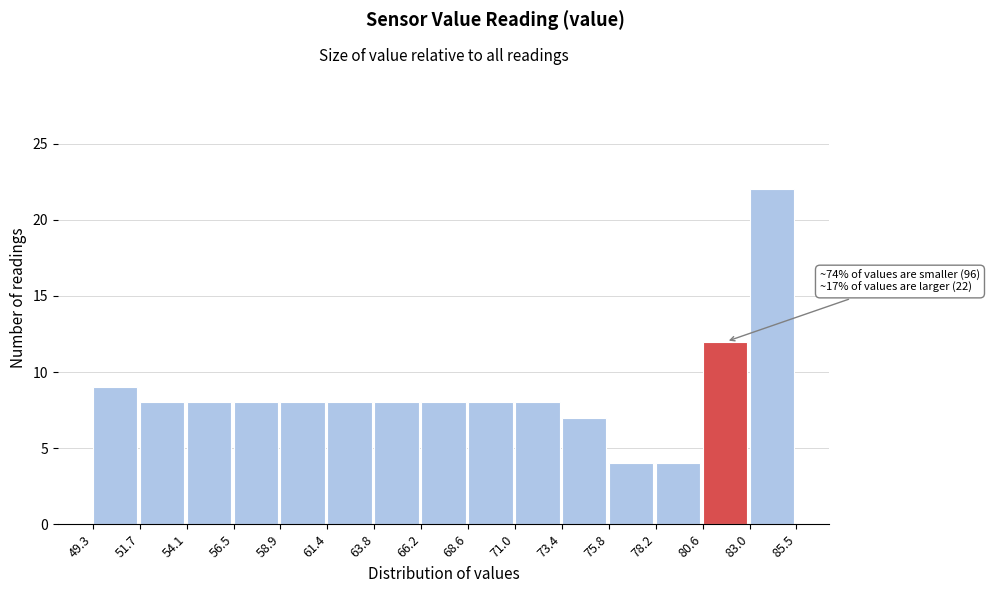

Over which range of the x-axis is the bar tallest?

83.0 to 85.5